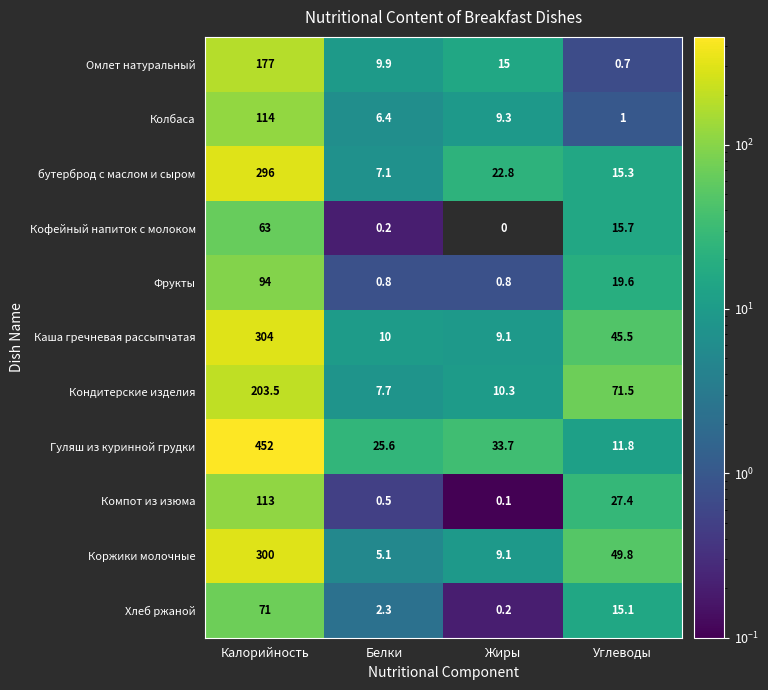

Where does the Каша гречневая рассыпчатая series first go above 45?

Калорийность